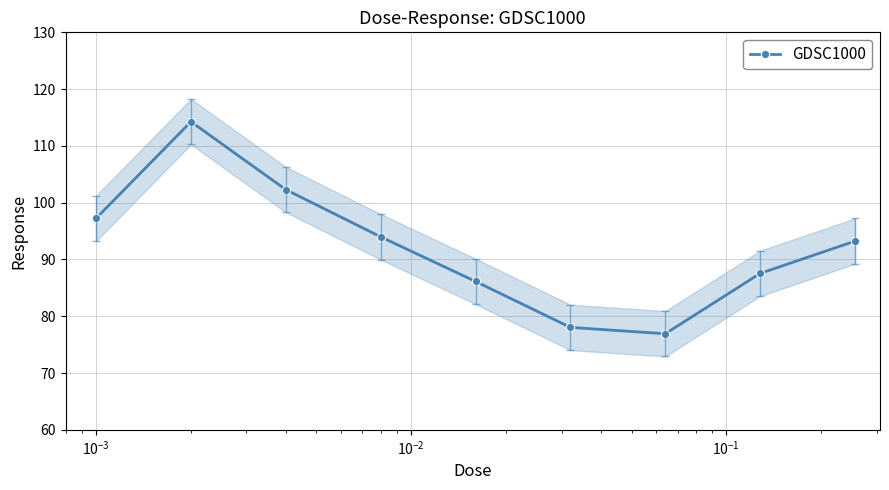

How many interior local valleys does the GDSC1000 series have?

1